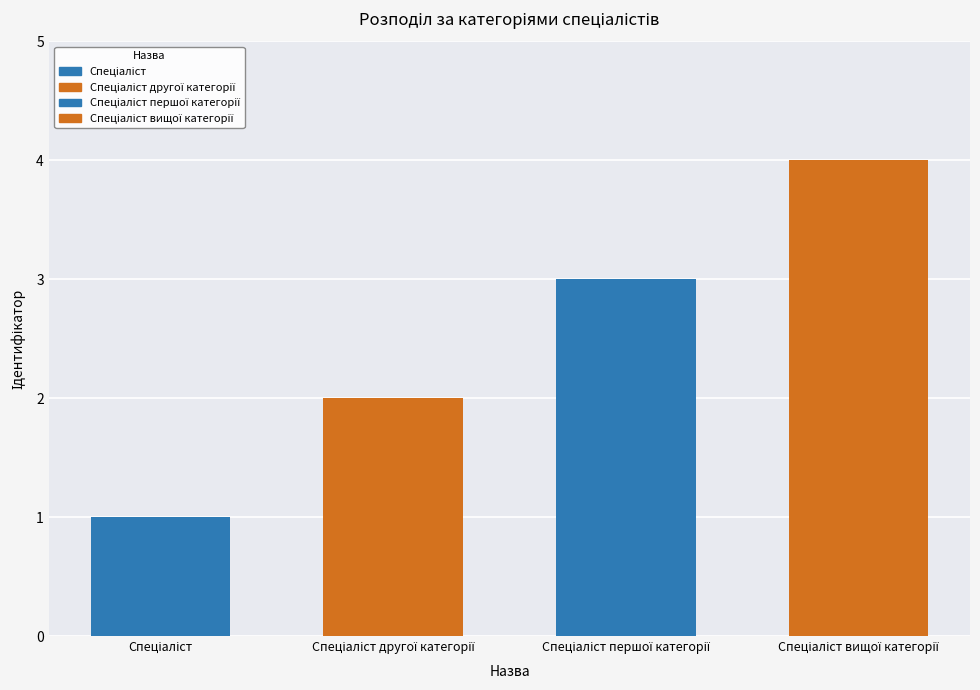

The chart shows a value of 2 at Спеціаліст другої категорії. True or false?

True